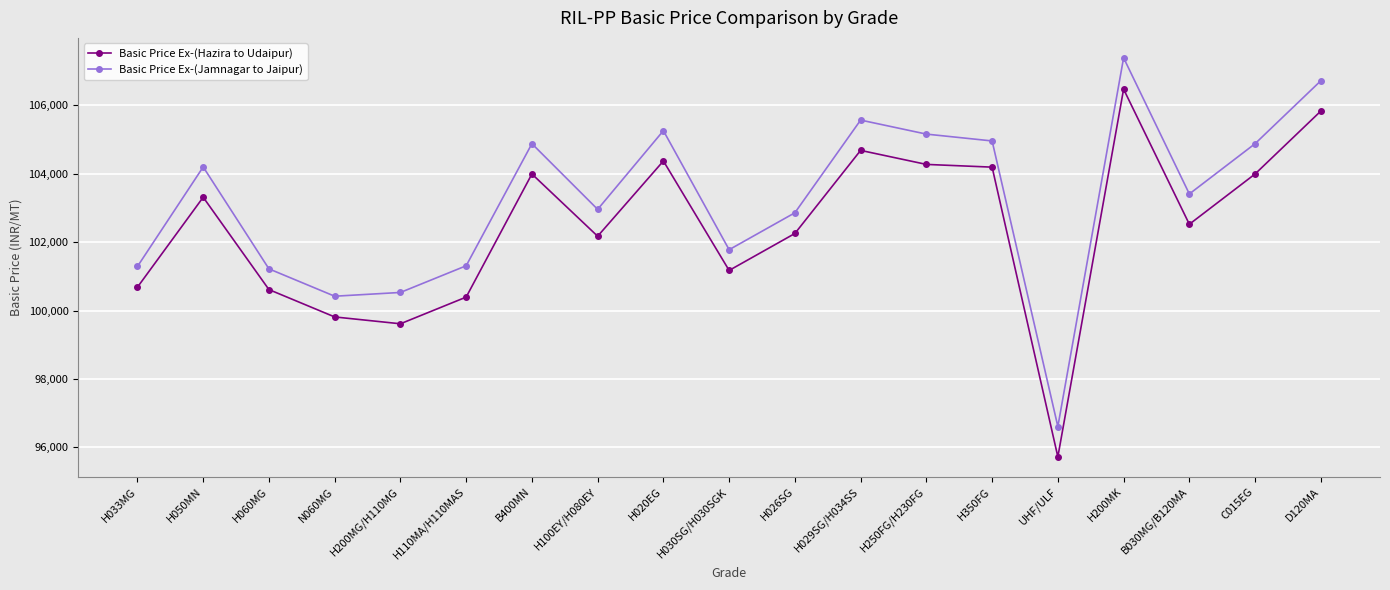

What is the spread (max minus min) of values at H250FG/H230FG?

886